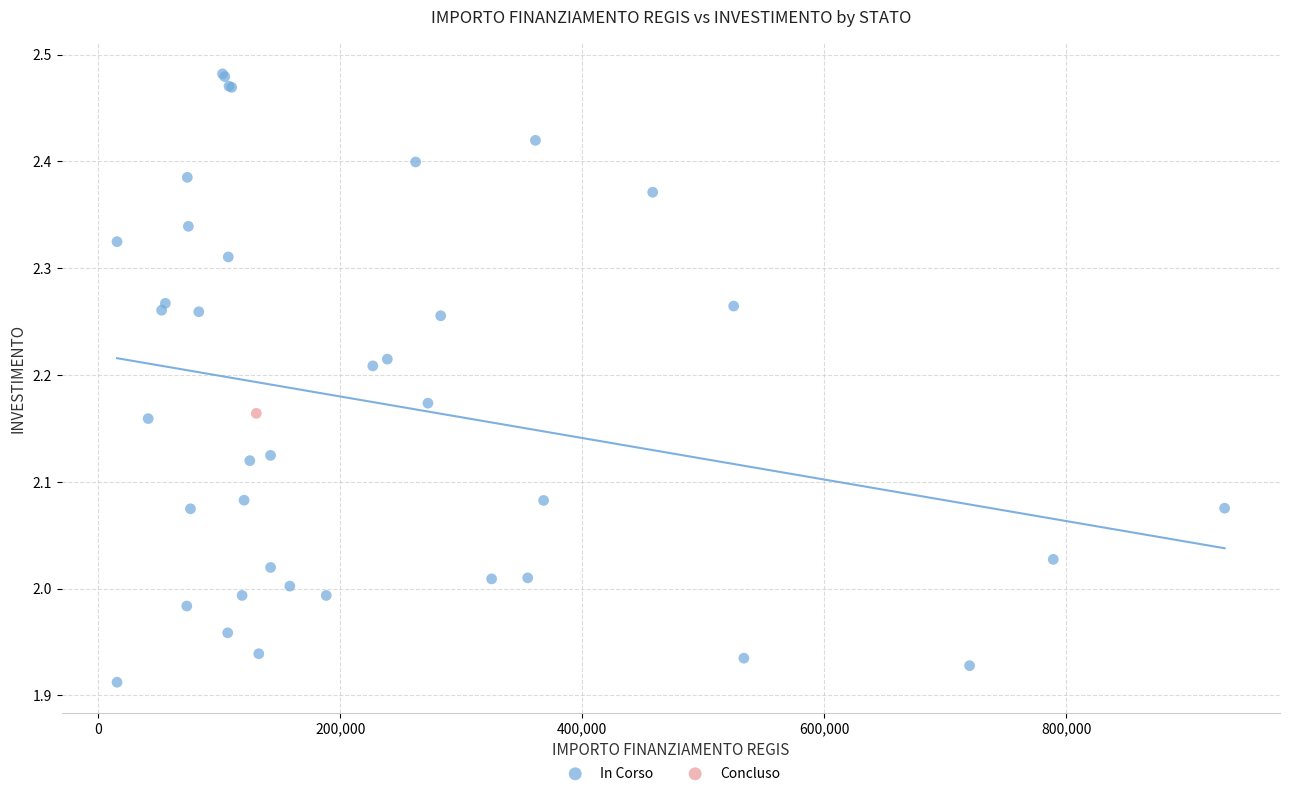

What are all the series names shown in the legend?

In Corso, Concluso